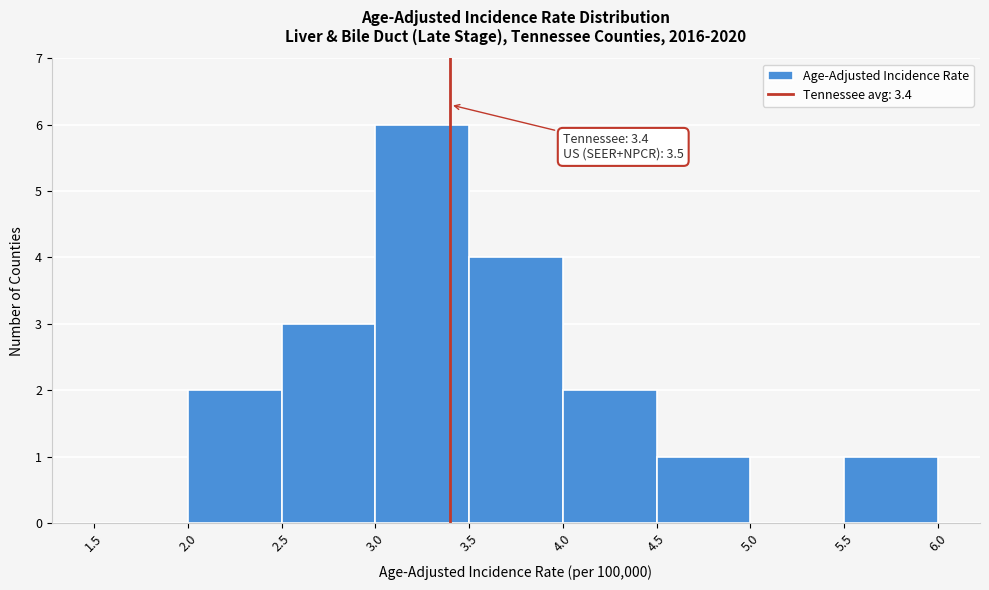

Over which range of the x-axis is the bar tallest?

3.0 to 3.5